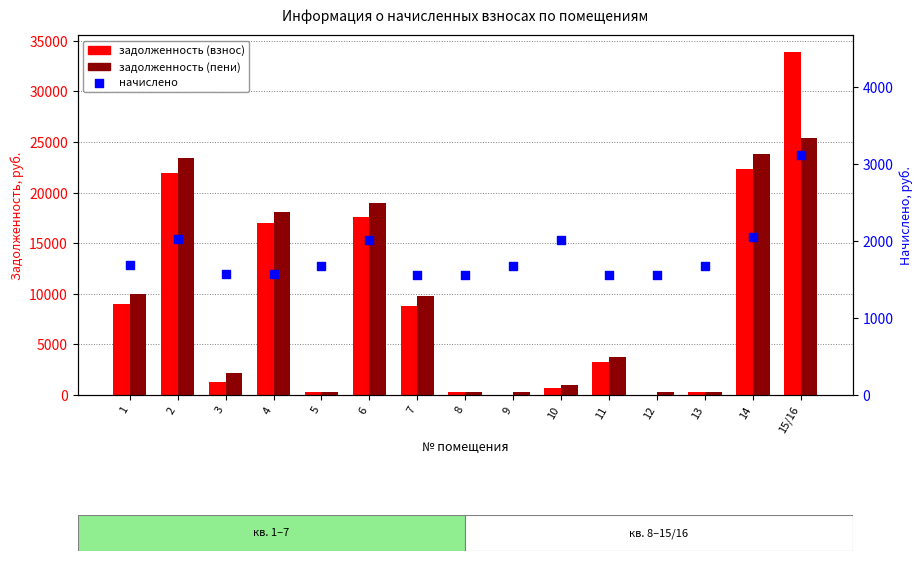

Which series has the widest spread of Y values?

задолженность (взнос)